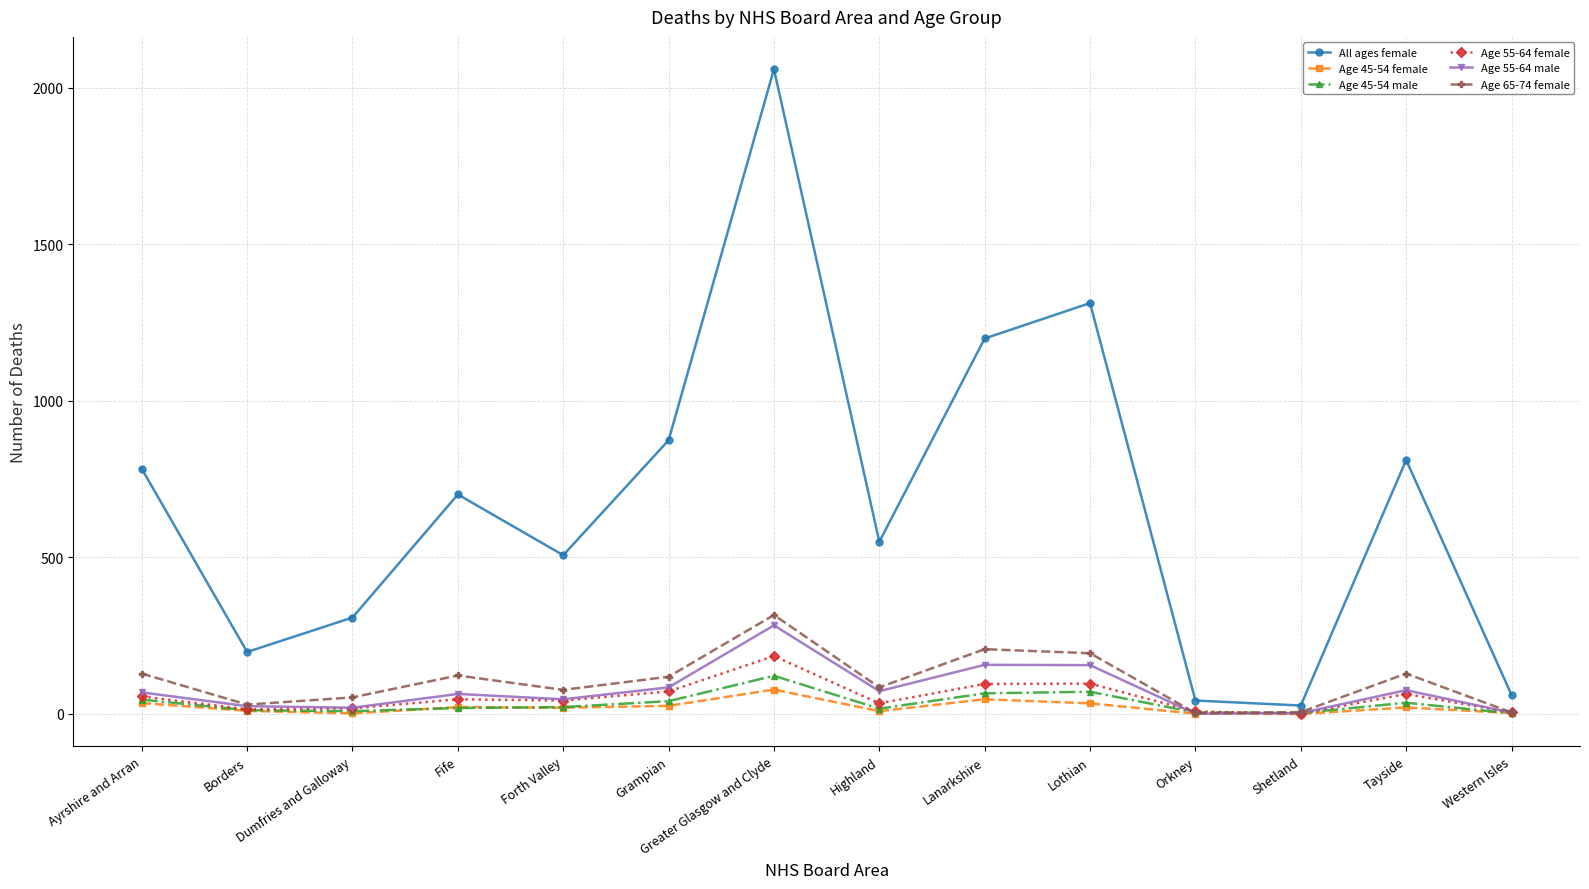

How many distinct data groups are displayed?

6